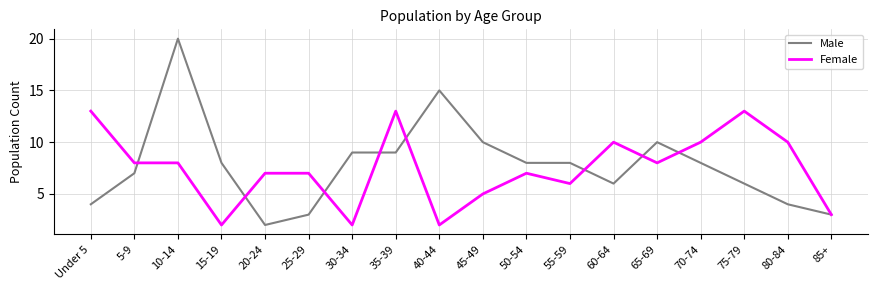

What is the greatest value displayed?

20